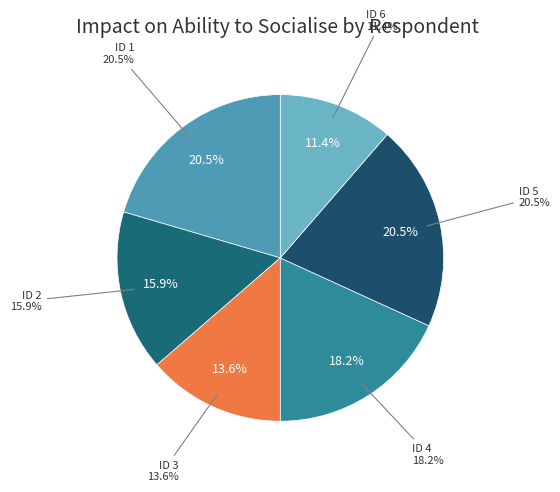

To the nearest percent, what is the difference between the largest and smallest slice percentages?

9%